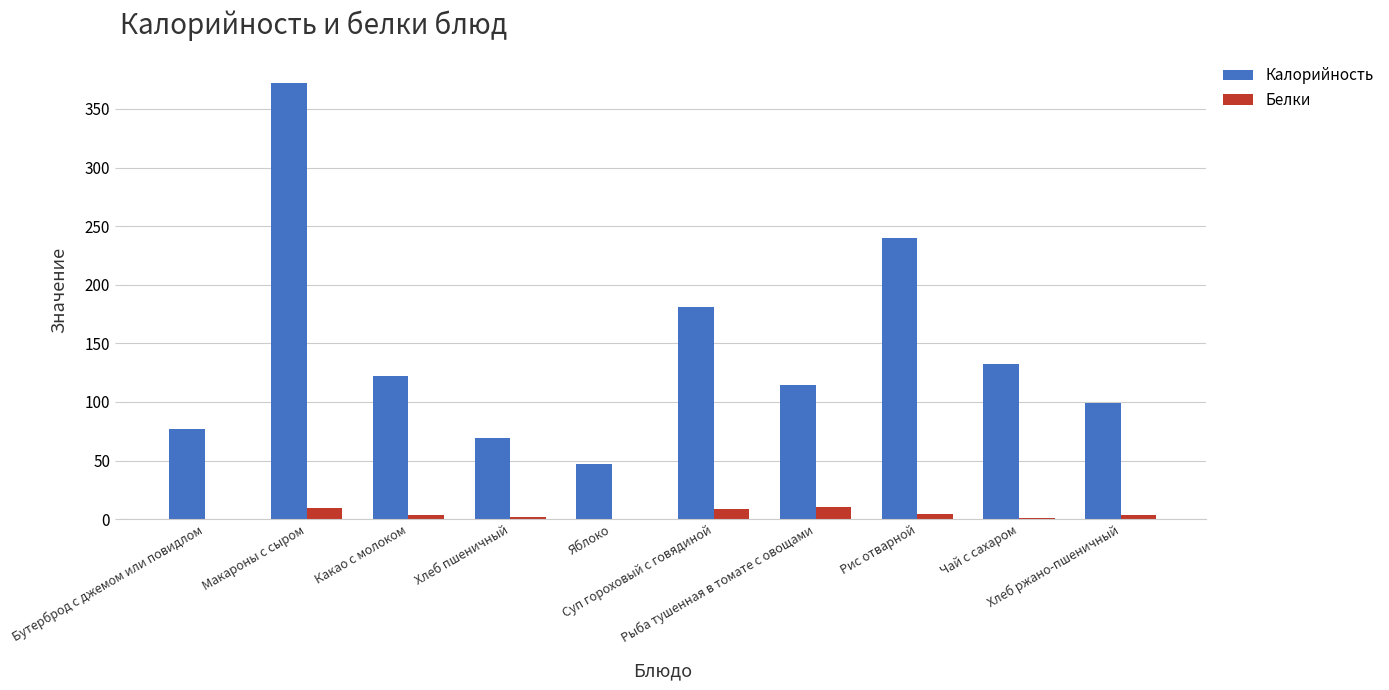

Read the Калорийность value at Чай с сахаром.

132.5